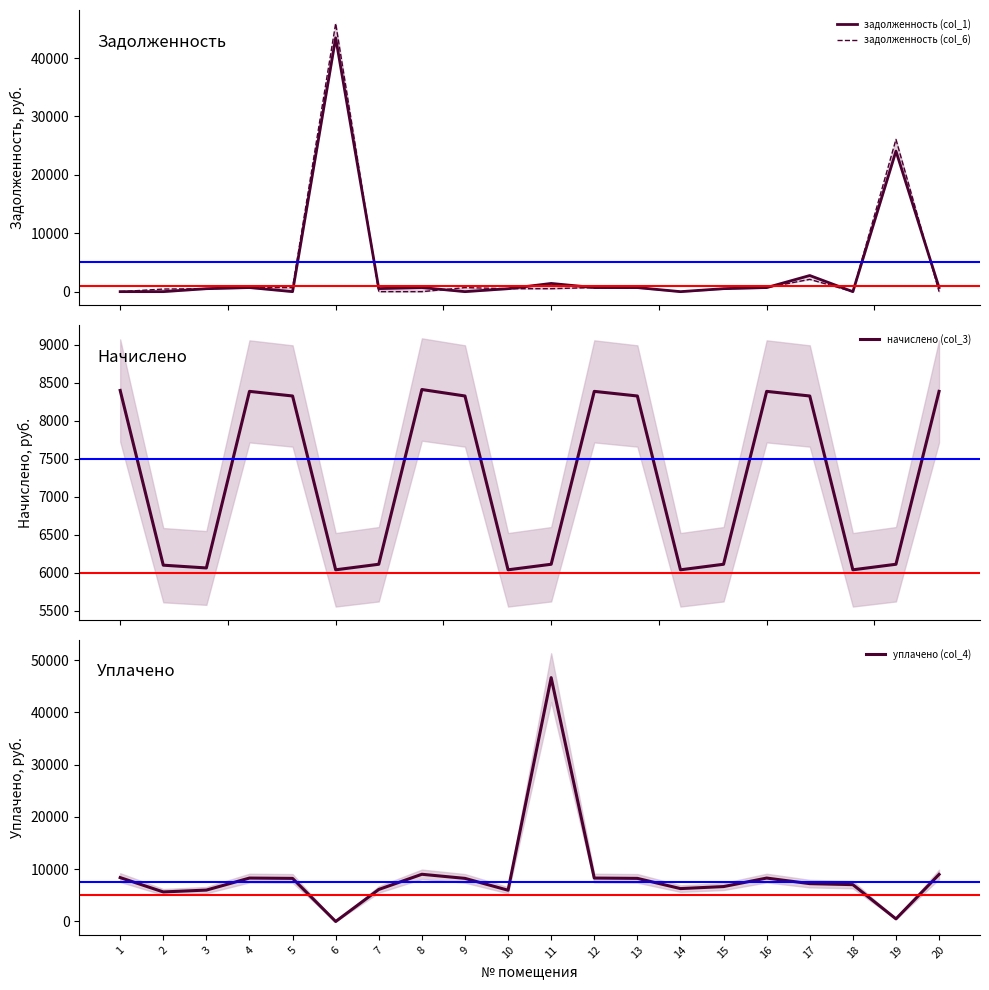

At which label does задолженность (col_1) first exceed 693?

4